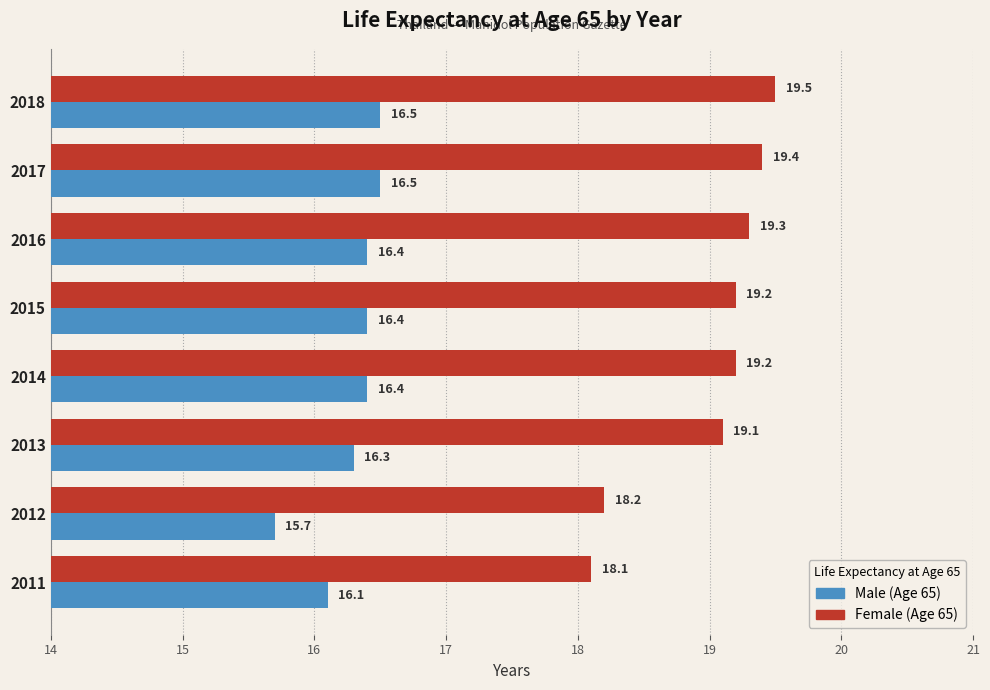

At which label does Female (Age 65) reach its minimum?

2011